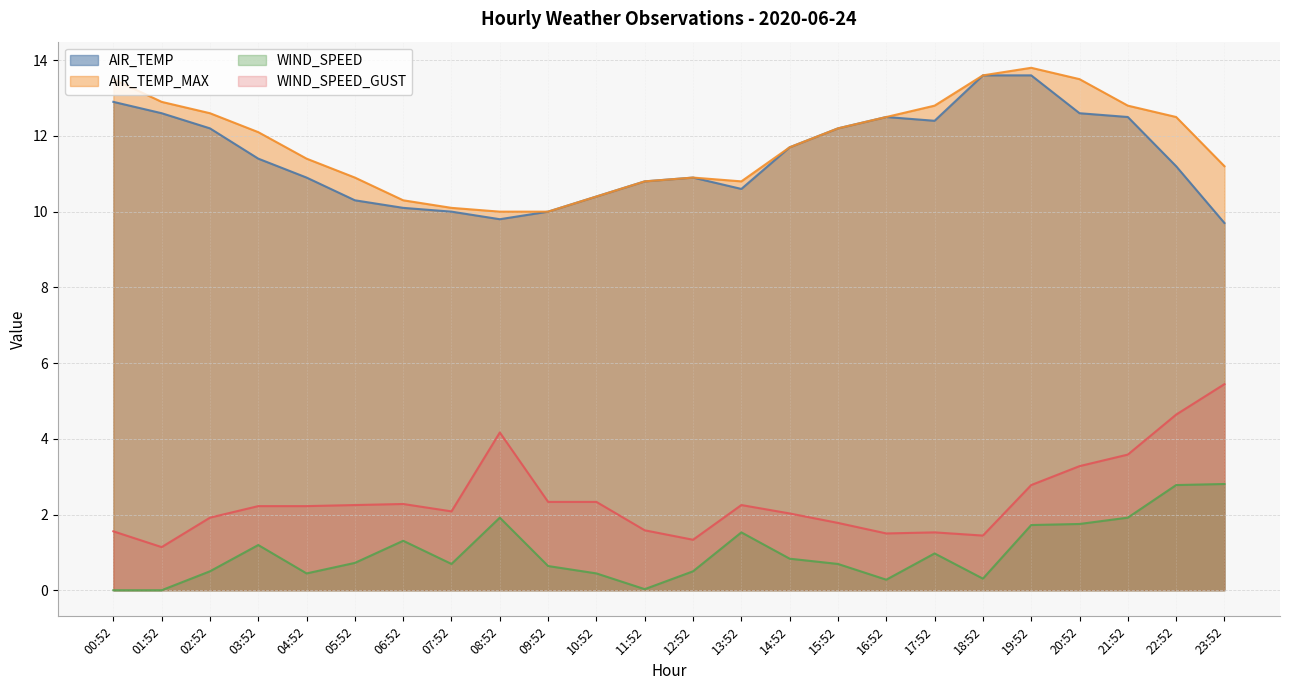

How many lines are shown in the chart?

4